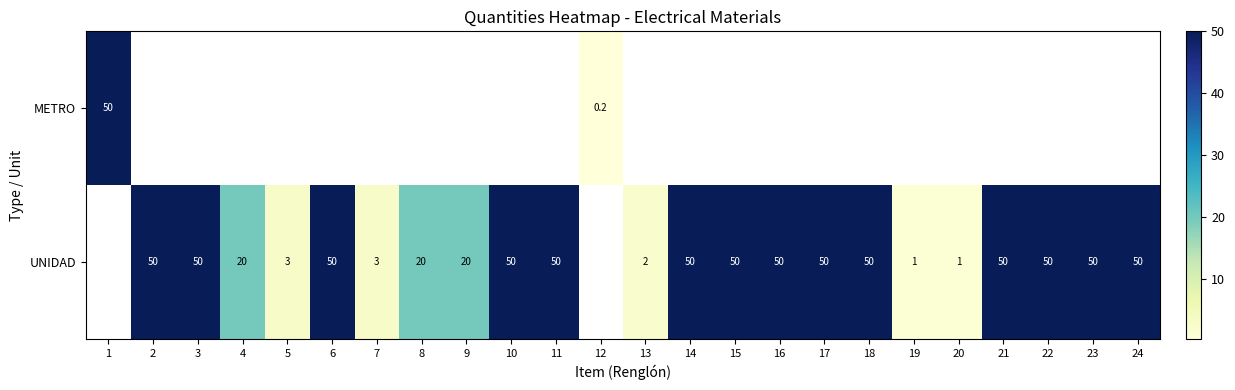

What is the sum of the UNIDAD values at 7 and 9?

23.0